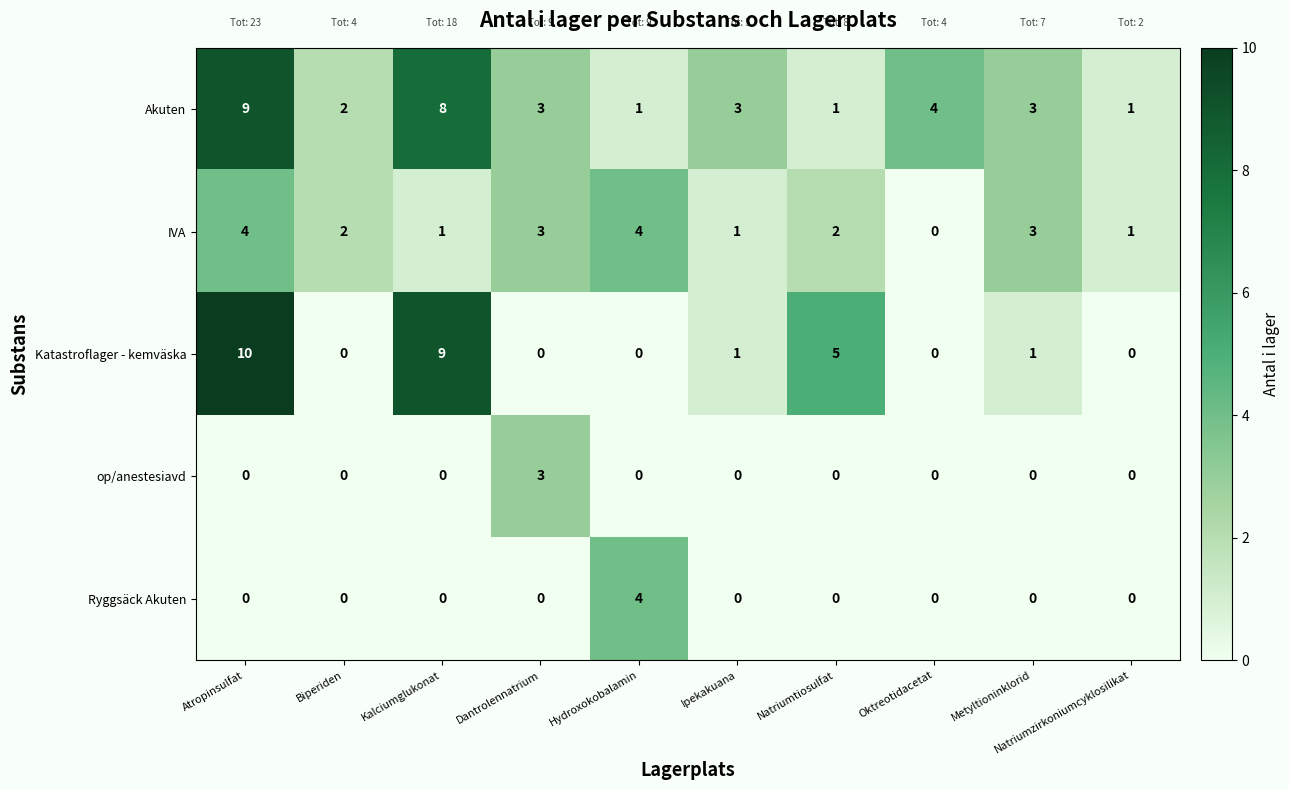

What is the maximum value shown in the chart?

10